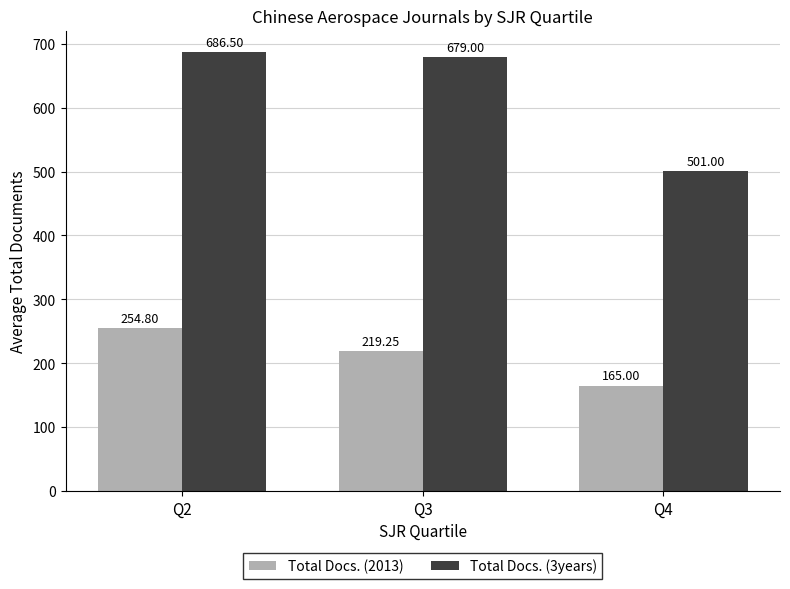

What is the sum of the Total Docs. (2013) values at Q2 and Q4?

419.8